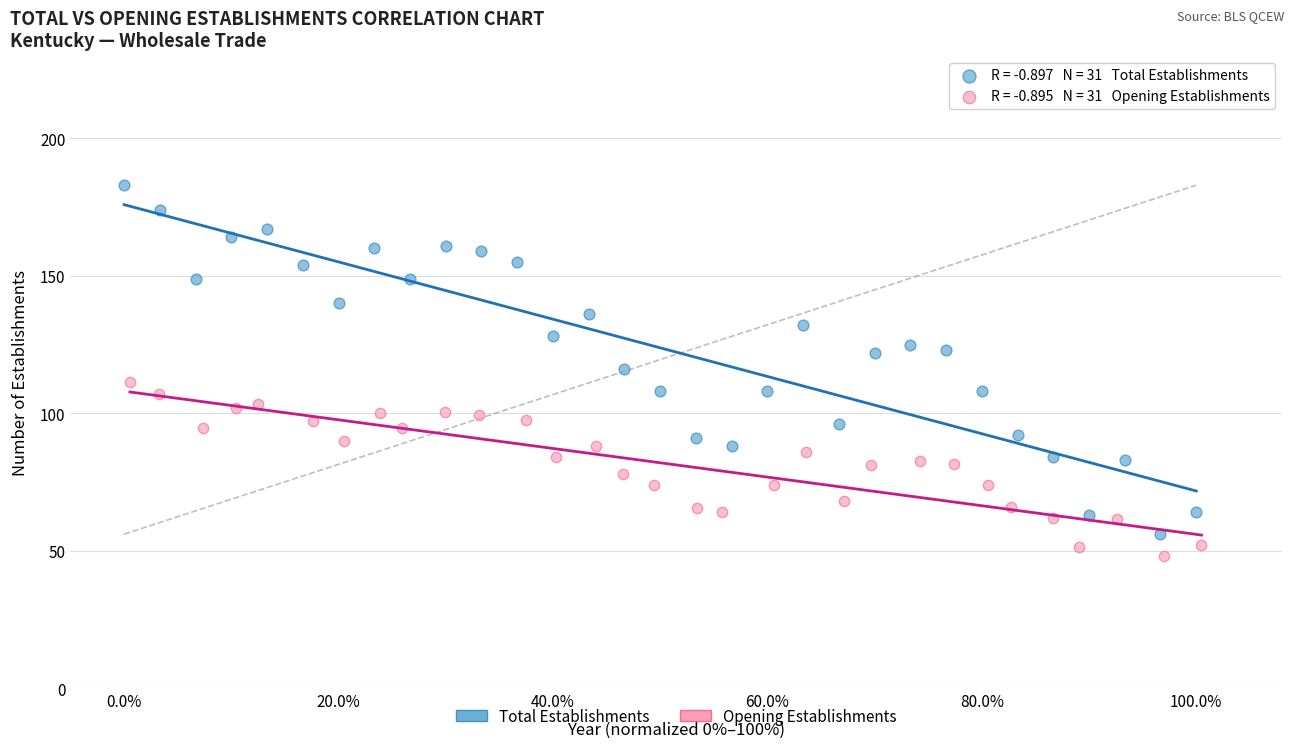

What are all the series names shown in the legend?

Total Establishments, Opening Establishments